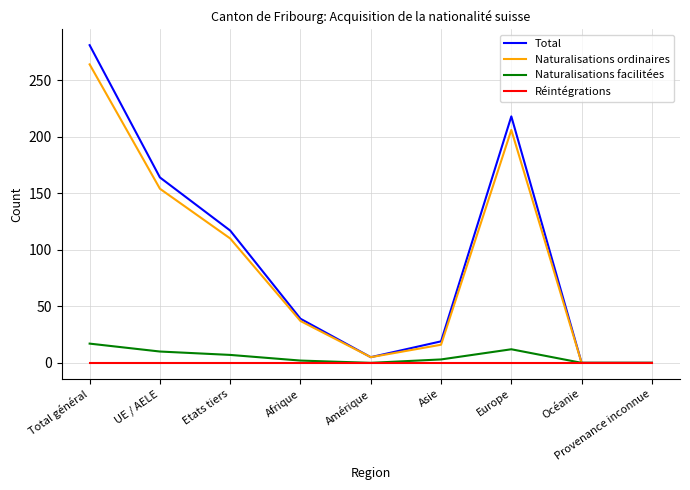

In Total, how many points are higher than both neighbors (excluding endpoints)?

1